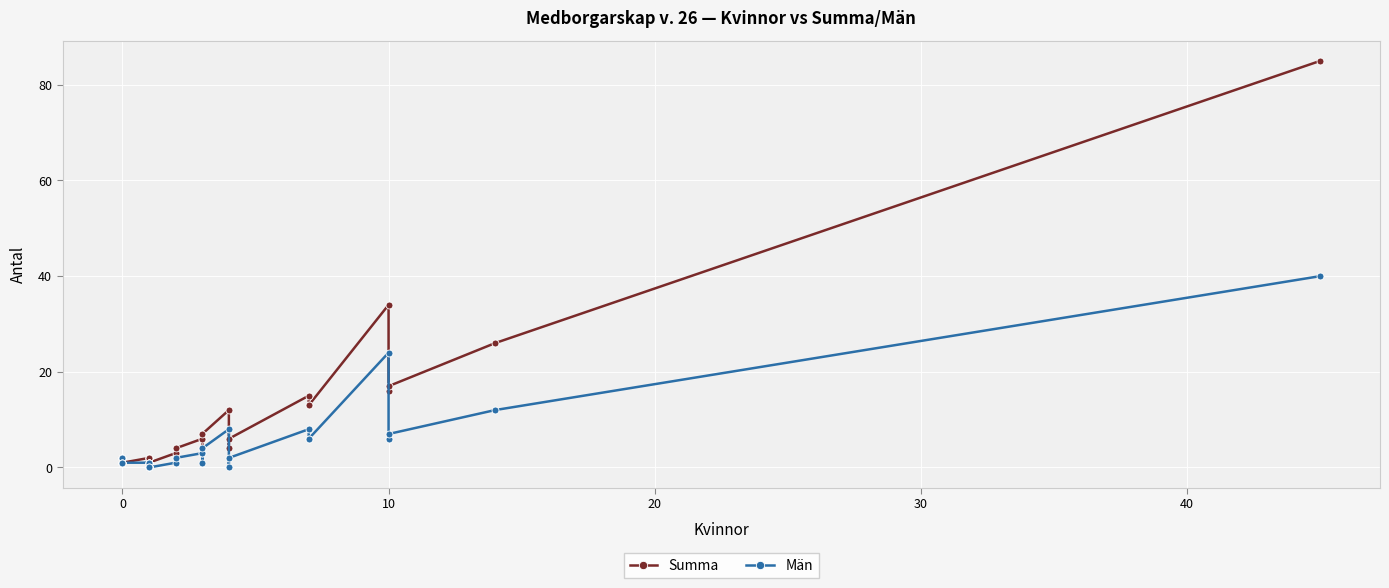

How many values in Män are above zero?

31